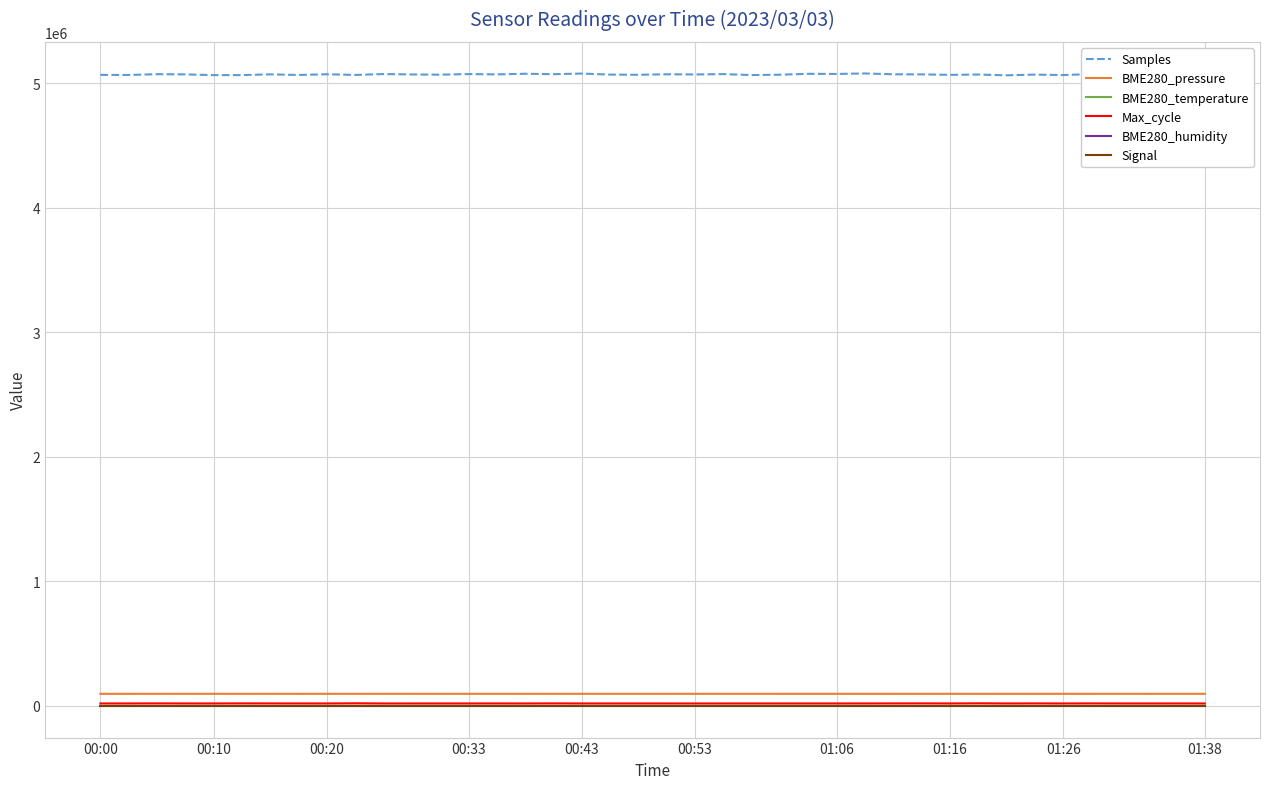

What is the greatest value displayed?

5077451.0